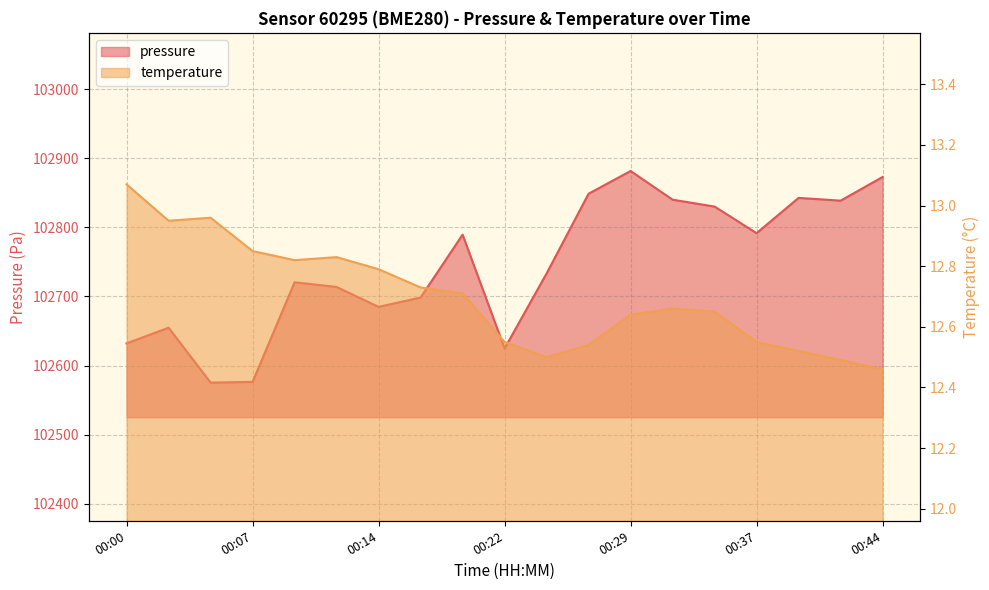

What is the difference between the second highest and second lowest values in the pressure series?

296.6